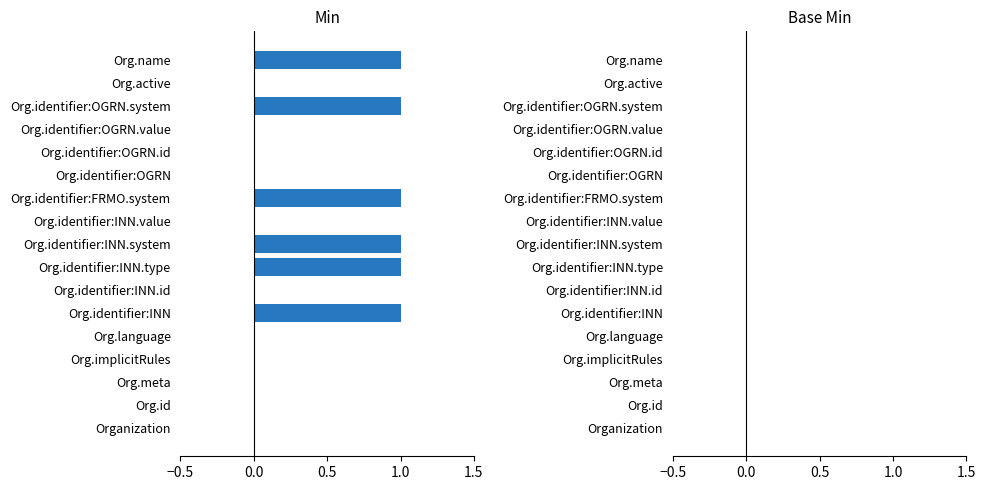

Are the bars grouped side by side (vs. stacked)?

No